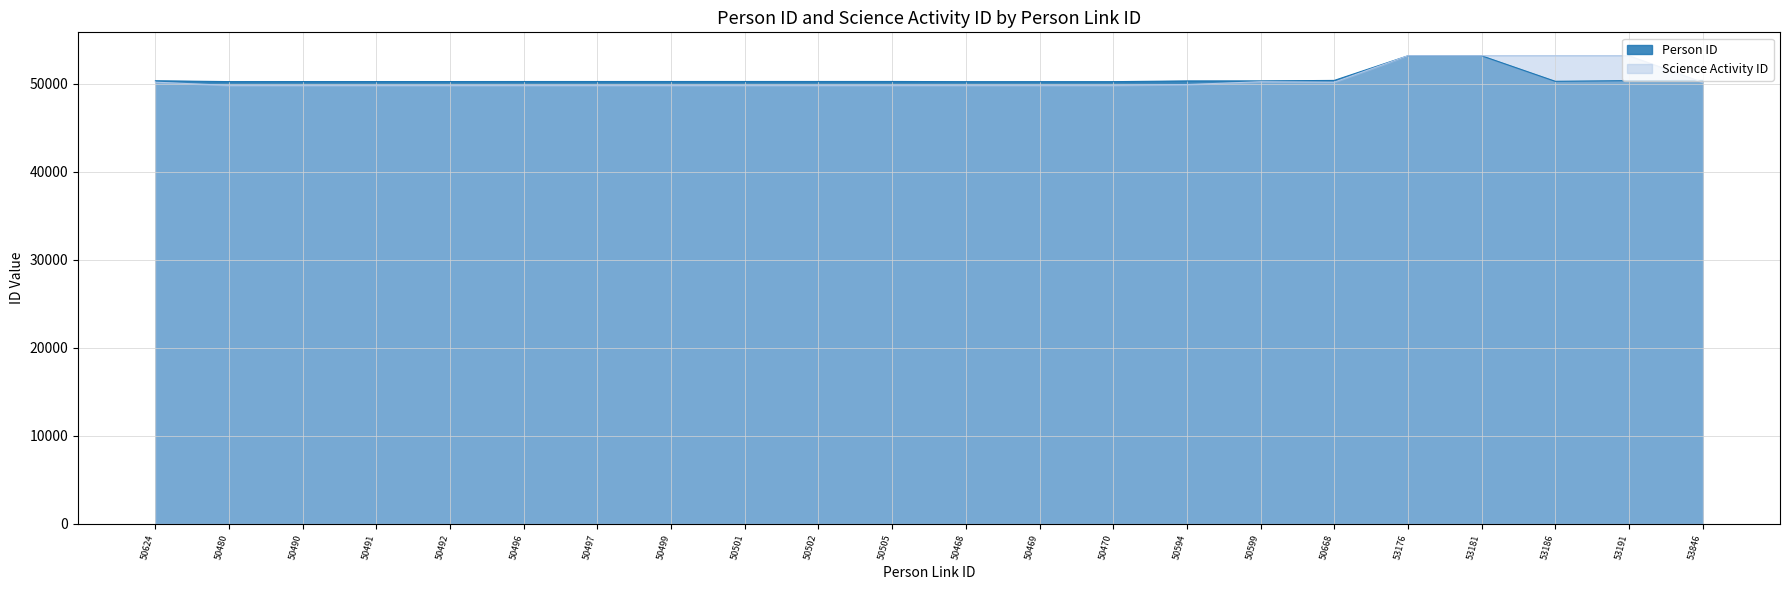

What are all the series names shown in the legend?

Person ID, Science Activity ID